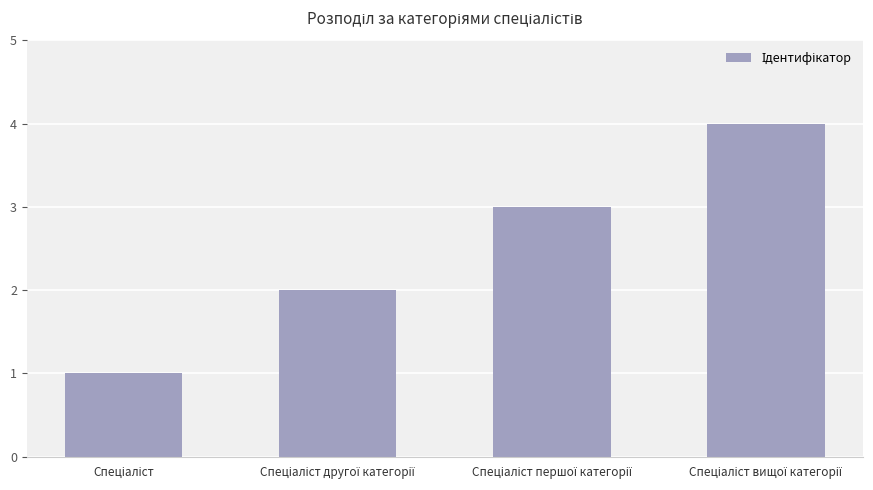

What is the difference between the maximum and minimum values?

3